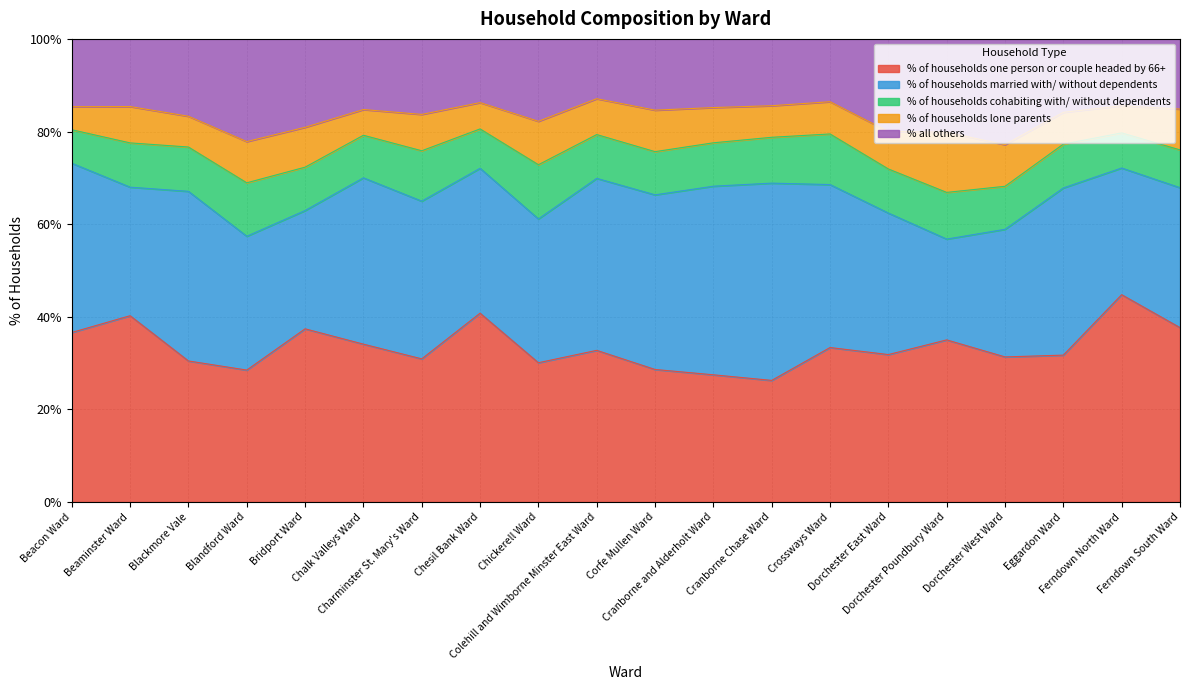

What is the value of the % all others point at the 5th from the left?

19.1